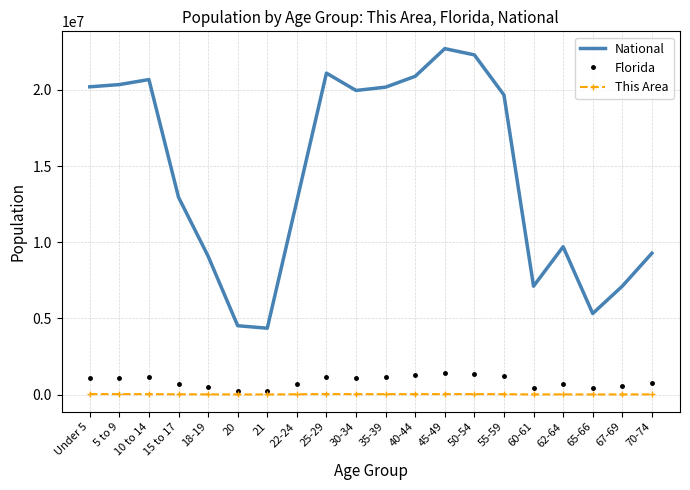

At 25-29, list the series in order from smallest to largest.

This Area, Florida, National